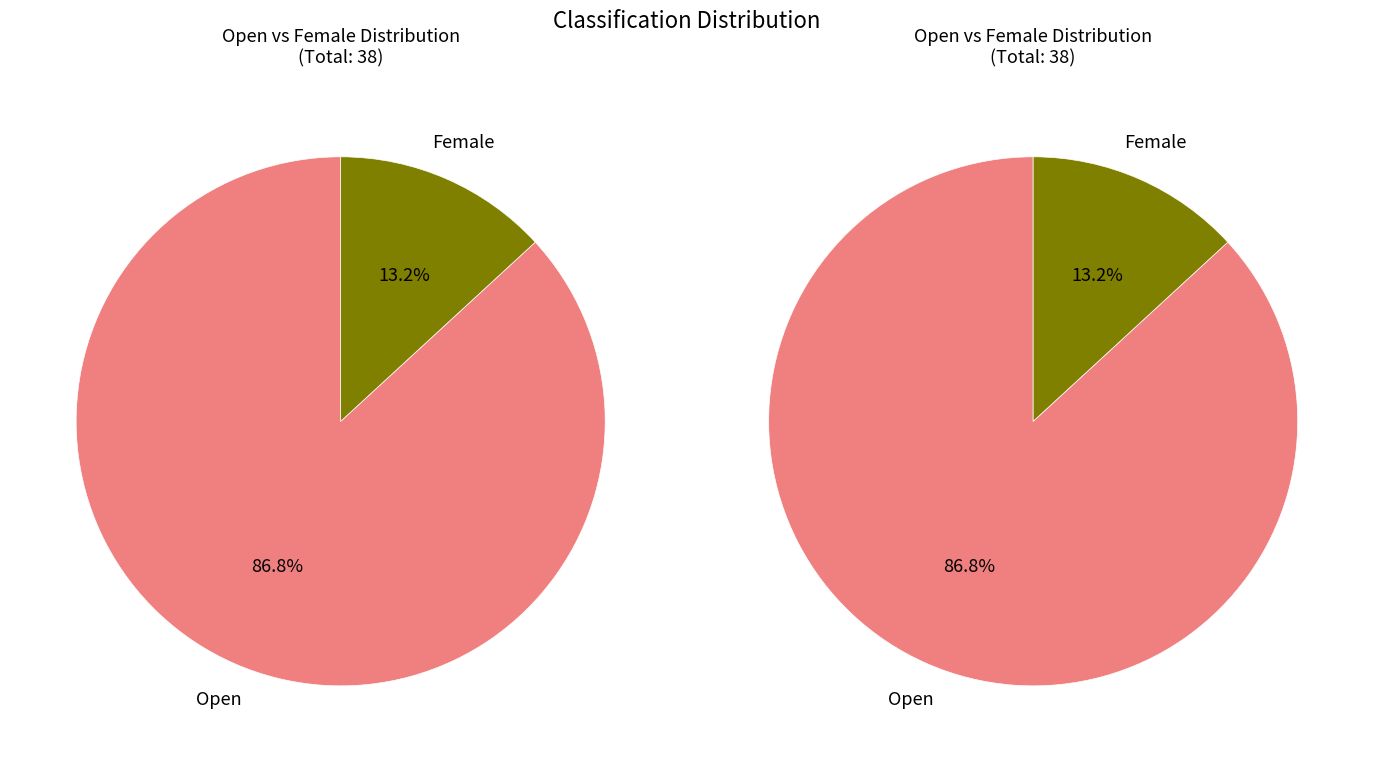

To the nearest percent, what is the difference between the Female and Open slice percentages?

74%